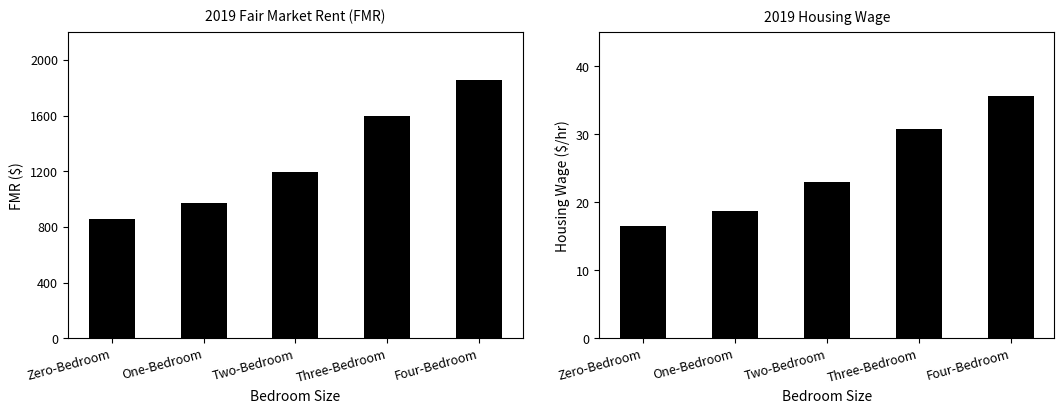

What position from the left is Two-Bedroom?

3